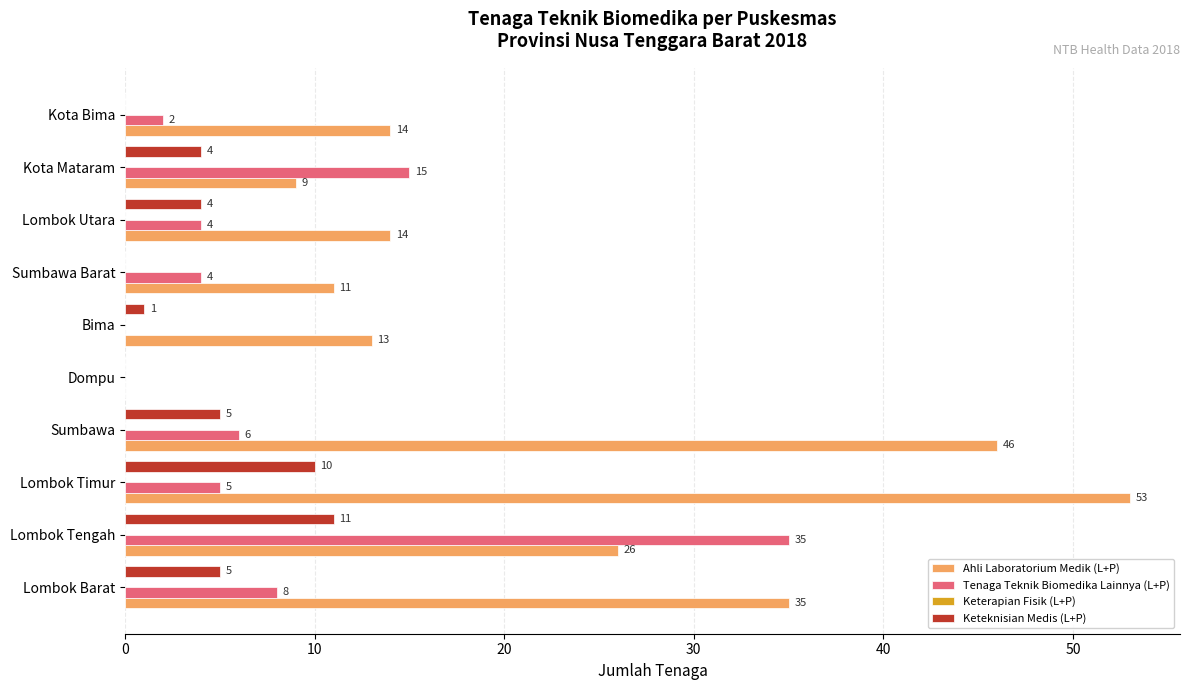

At which category is the sum across all series the highest?

Lombok Tengah